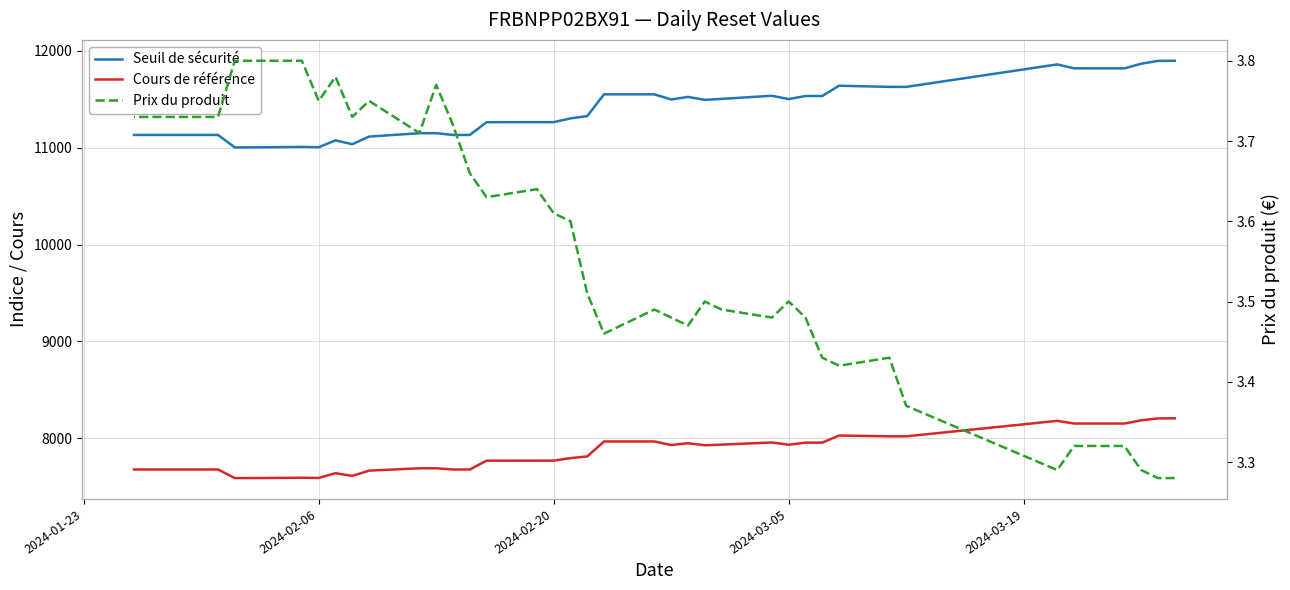

True or false: Prix du produit and Cours de référence cross at least once.

False